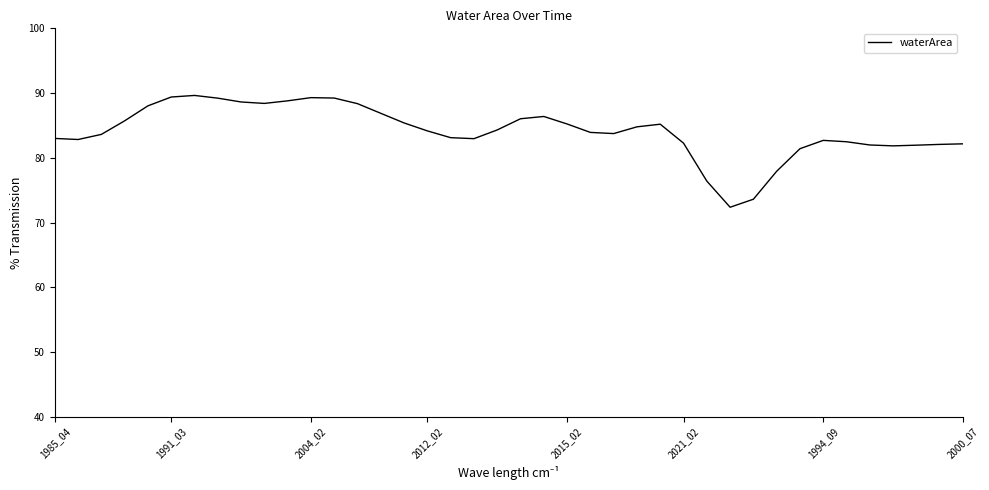

What is the greatest value displayed?

89.6